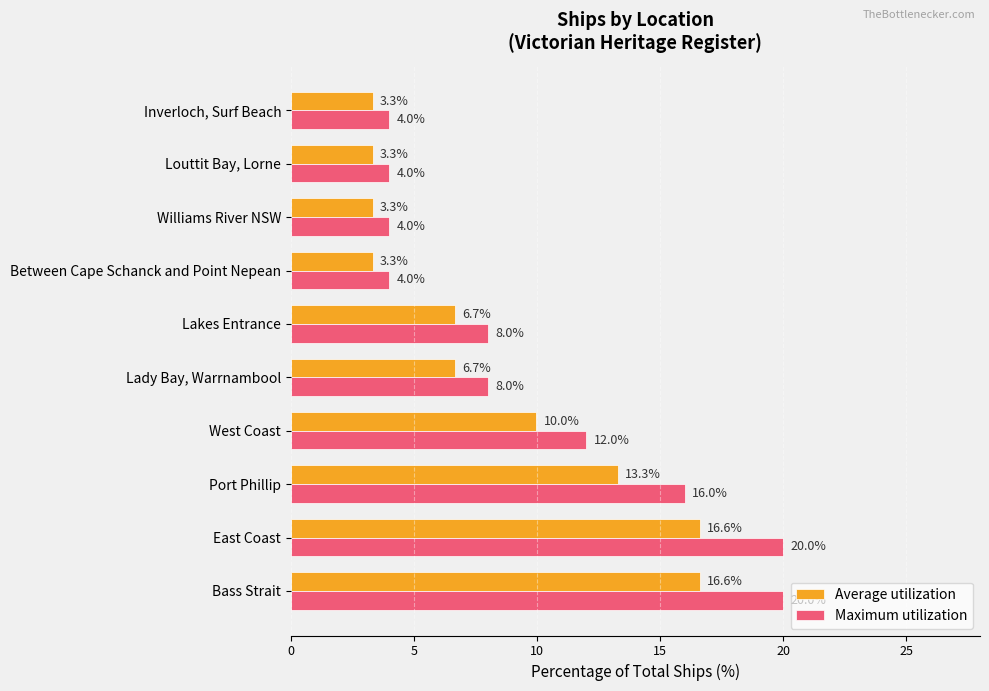

Rank the series by their maximum value, from lowest to highest.

Average utilization, Maximum utilization